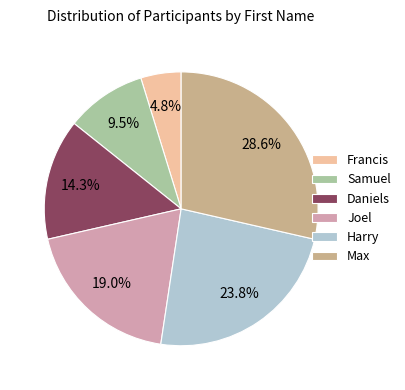

Between Daniels and Samuel, which is larger?

Daniels